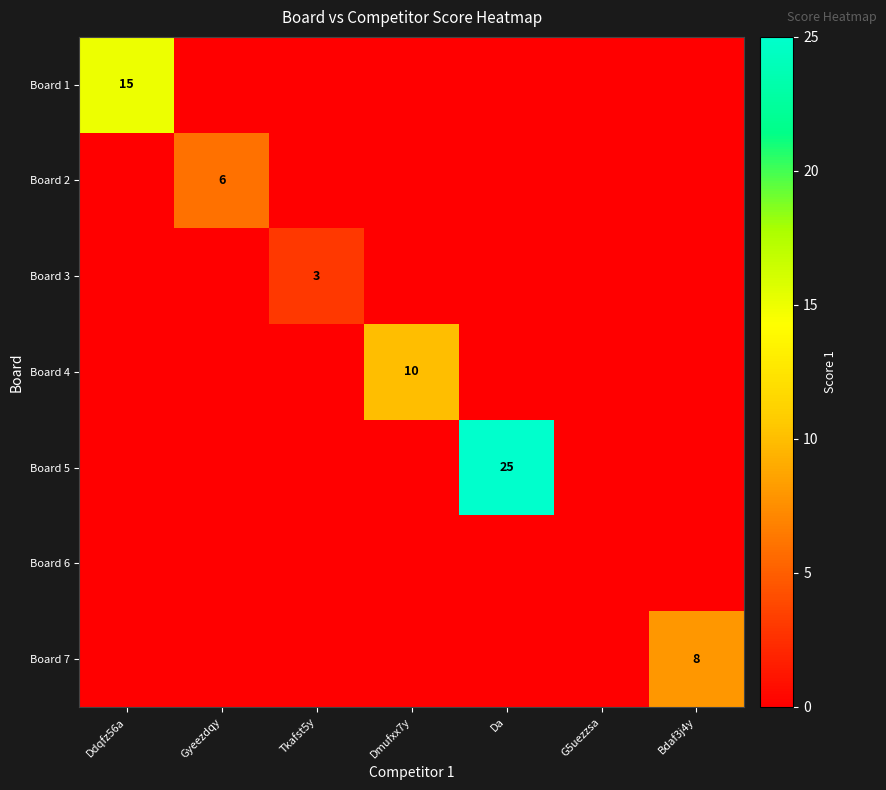

Is it true that Board 2 equals 6 at Gyeezdqy?

True